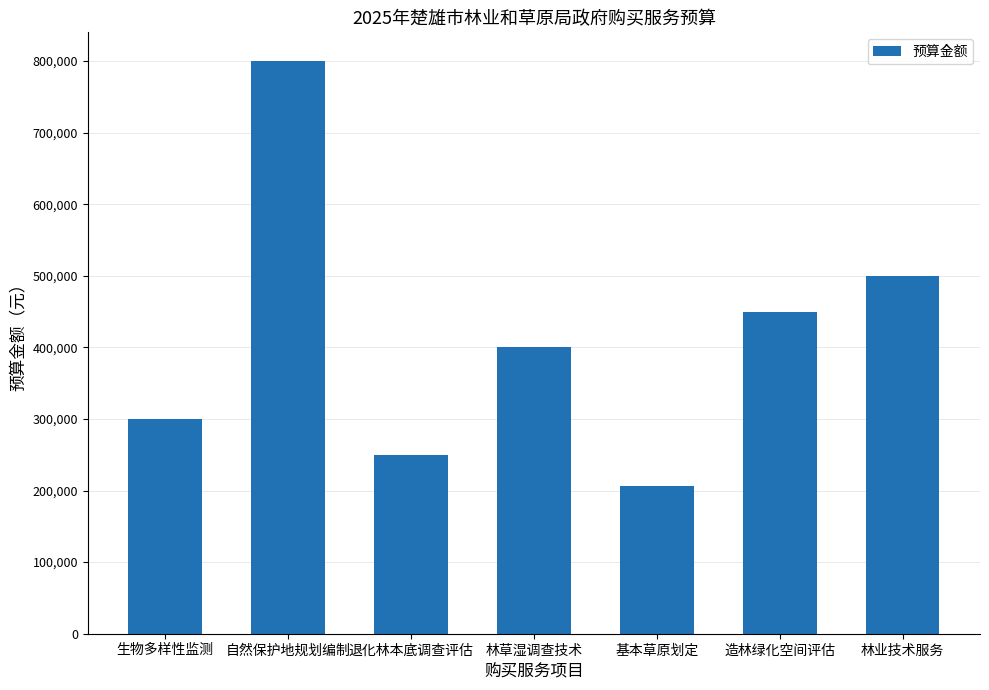

Rank the categories by value from highest to lowest.

自然保护地规划编制, 林业技术服务, 造林绿化空间评估, 林草湿调查技术, 生物多样性监测, 退化林本底调查评估, 基本草原划定